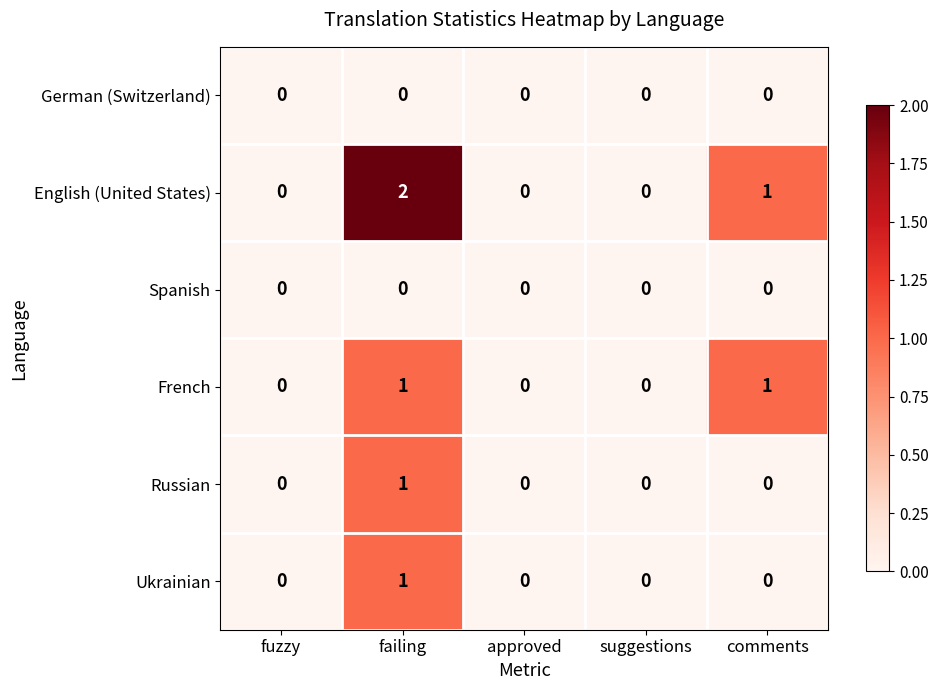

Reading left to right, extract all data points from this chart.

German (Switzerland): 0	0	0	0	0
English (United States): 0	2	0	0	1
Spanish: 0	0	0	0	0
French: 0	1	0	0	1
Russian: 0	1	0	0	0
Ukrainian: 0	1	0	0	0